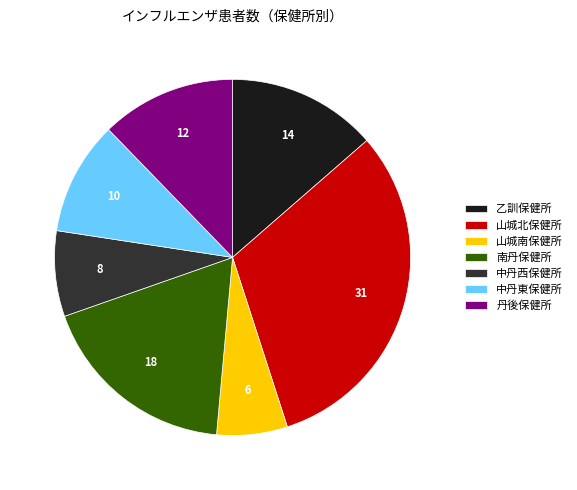

The 乙訓保健所 slice represents 20% of the pie. True or false?

False